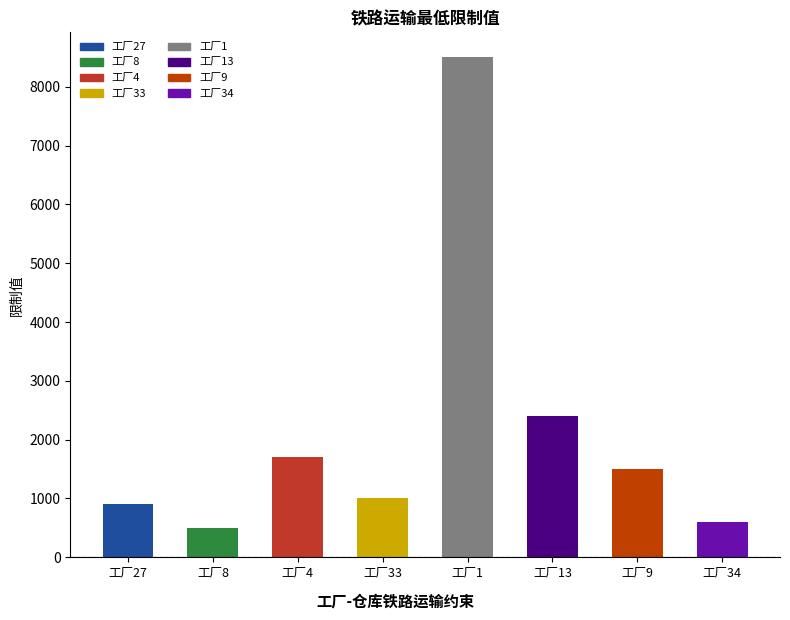

Where does the data first go above 1500?

工厂4